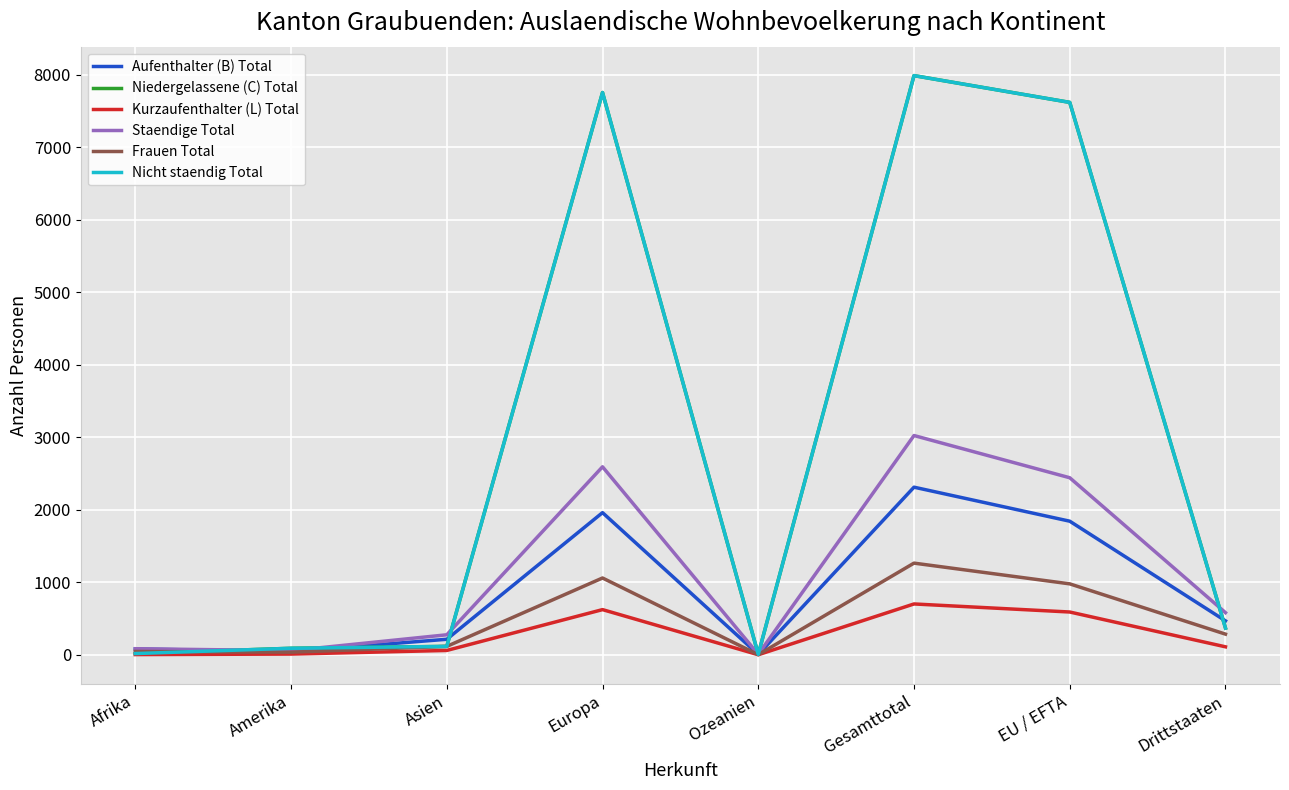

What is the label of the 1st point from the left?

Afrika